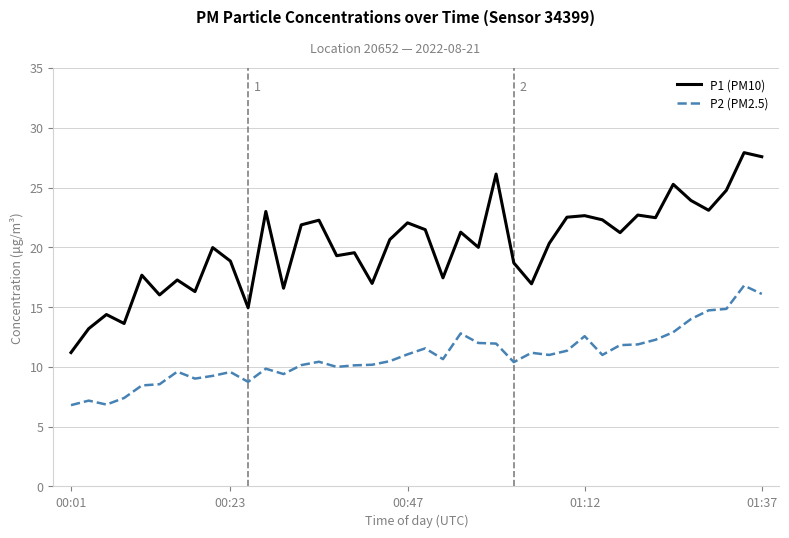

Does the chart have visible grid lines?

Yes